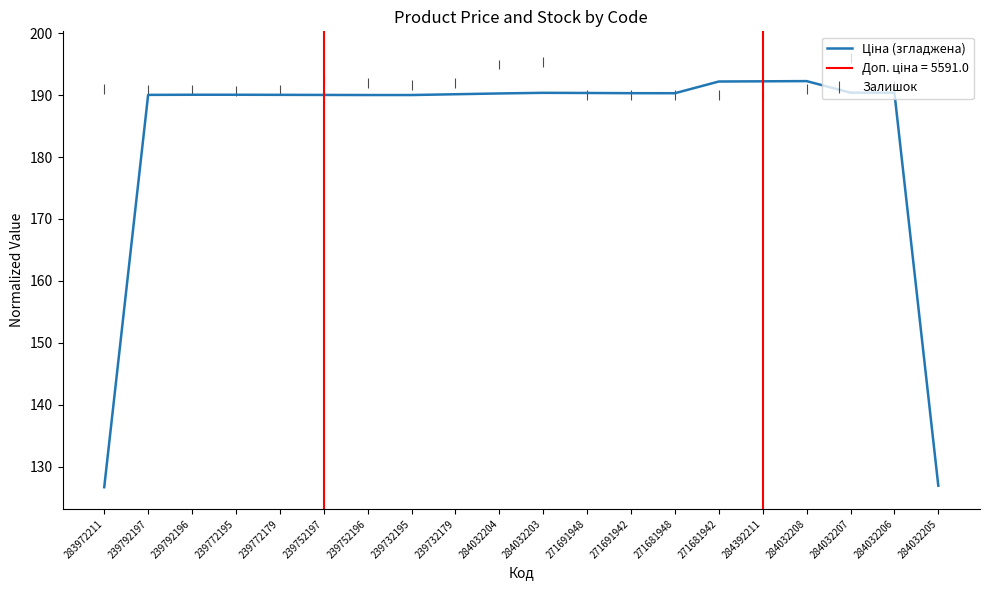

Does the chart have visible grid lines?

No